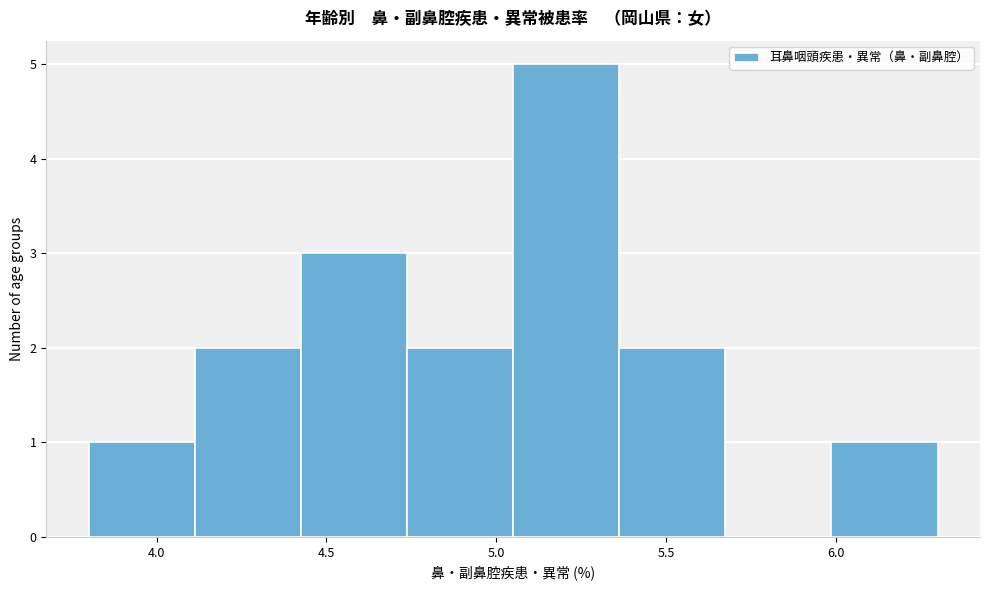

Reading left to right, transcribe this chart: for each bar, give the range it covers on the x-axis and its height. Neither the bar edges nor the heights are printed on the chart, so give them approximately, as read against the axes.

3.80 to 4.10: 1
4.10 to 4.45: 2
4.45 to 4.75: 3
4.75 to 5.05: 2
5.05 to 5.35: 5
5.35 to 5.70: 2
5.70 to 6.00: 0
6.00 to 6.30: 1